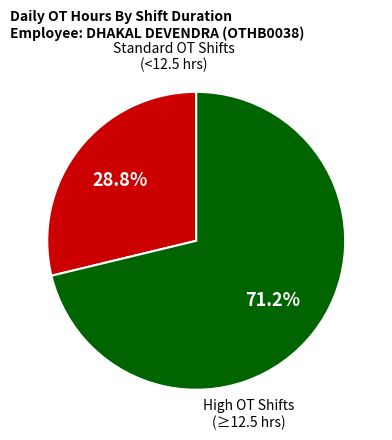

How many slices are in this pie chart?

2